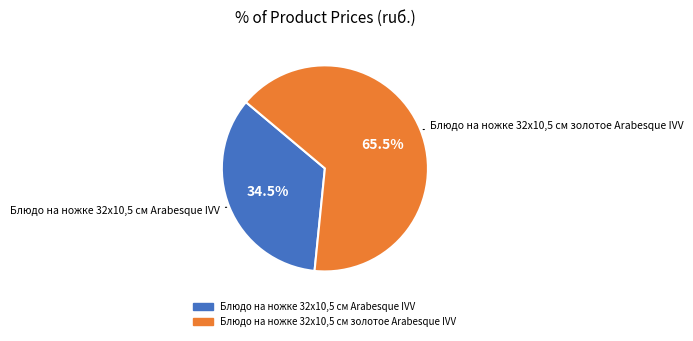

Which slice is the smallest?

Блюдо на ножке 32х10,5 см Arabesque IVV